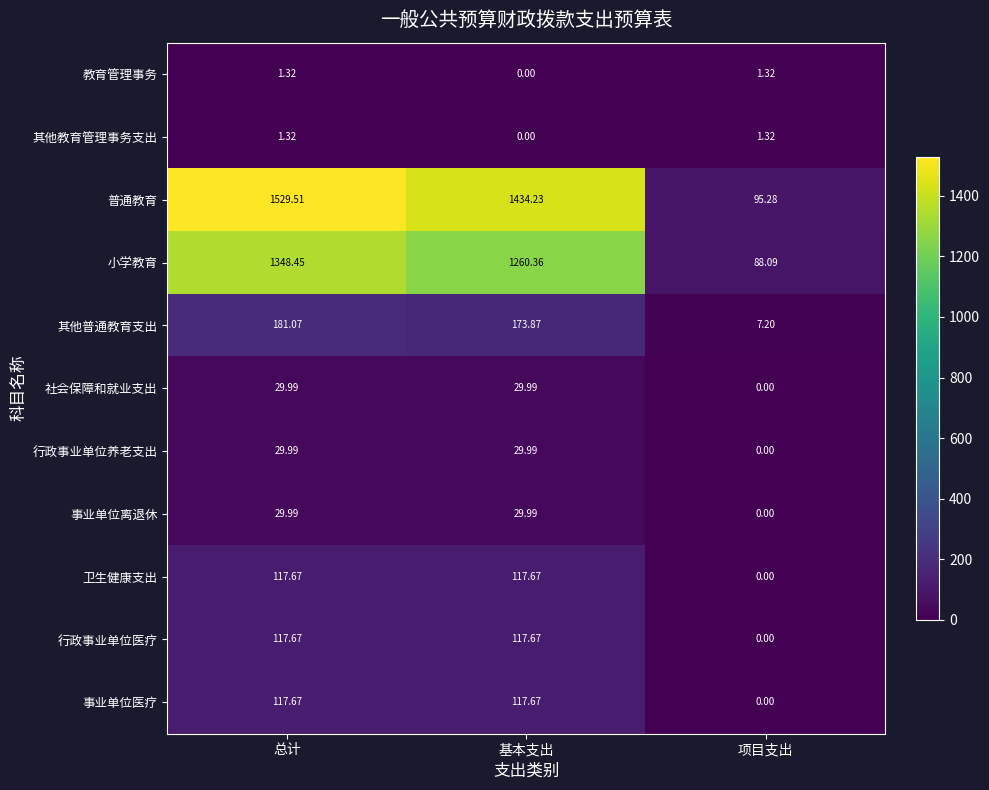

Which series changed the most between 总计 and 项目支出?

普通教育